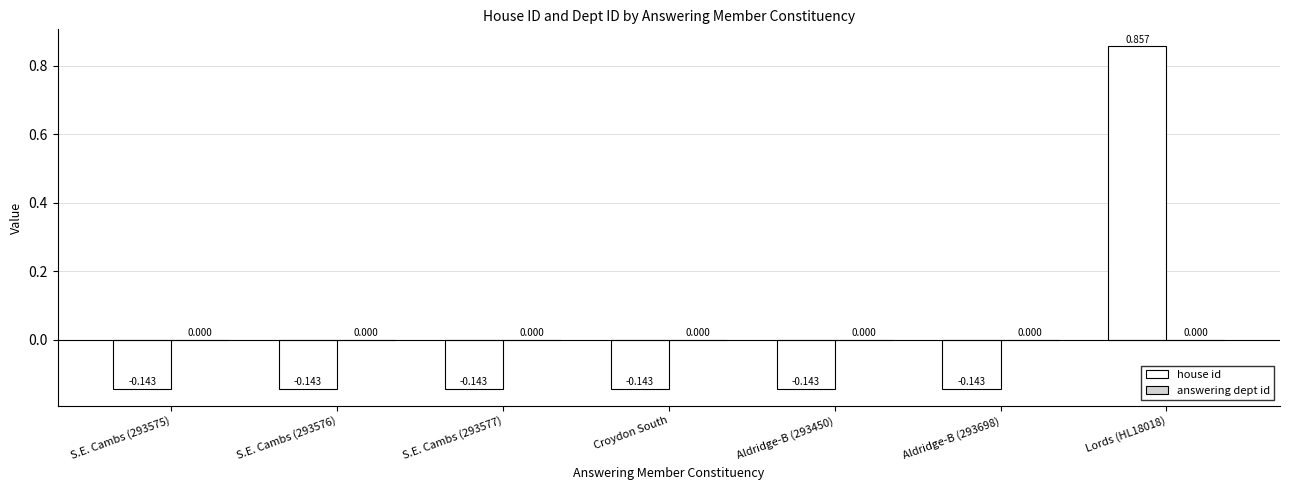

What is the label of the 5th bar from the left?

Aldridge-B (293450)